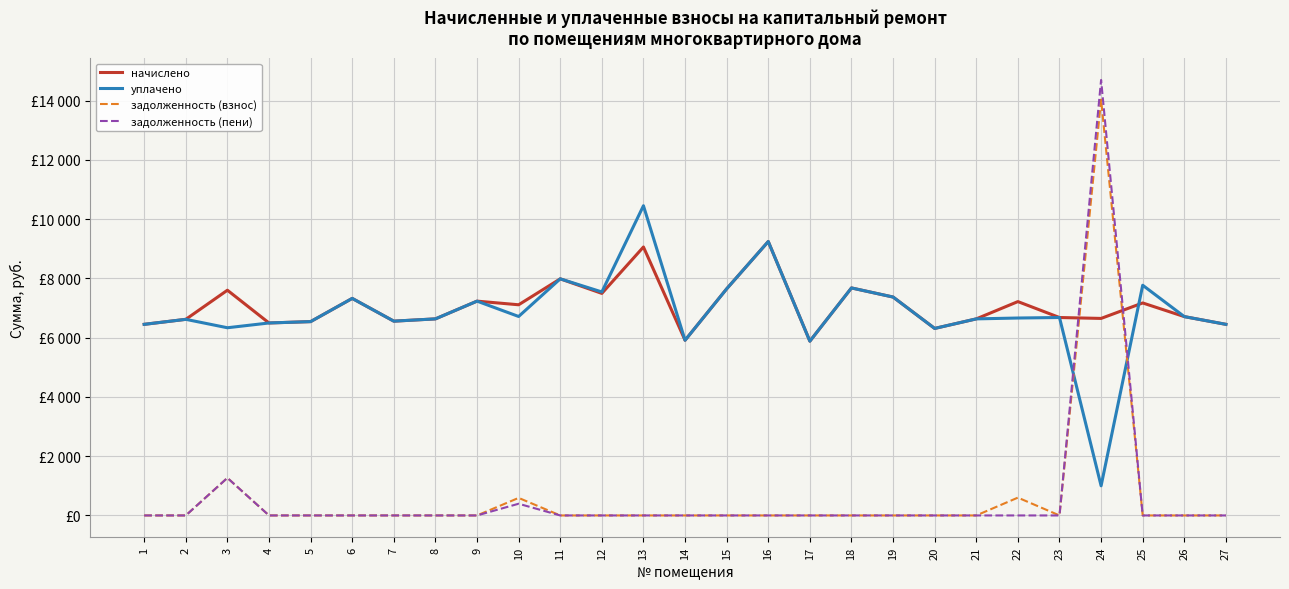

Does the chart have visible grid lines?

Yes